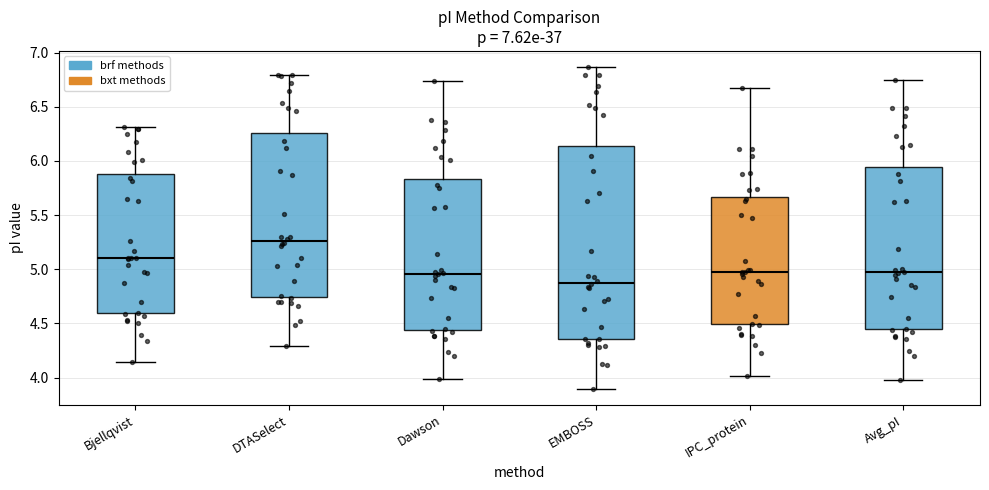

Reading left to right, read every box against the y-axis: the position of its median line, the range the box covers, and the ends of its whiskers. The values are not printed on the chart, so give them approximately, as read against the axis.

Bjellqvist: median 5.10, box 4.60 to 5.90, whiskers 4.15 to 6.30
DTASelect: median 5.25, box 4.75 to 6.25, whiskers 4.30 to 6.80
Dawson: median 4.95, box 4.45 to 5.85, whiskers 4.00 to 6.75
EMBOSS: median 4.90, box 4.35 to 6.15, whiskers 3.90 to 6.85
IPC_protein: median 5.00, box 4.50 to 5.65, whiskers 4.00 to 6.70
Avg_pI: median 4.95, box 4.45 to 5.95, whiskers 4.00 to 6.75